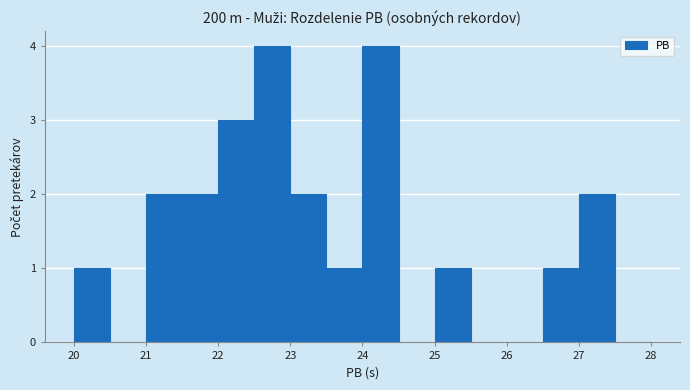

Reading left to right, transcribe this chart: for each bar, give the range it covers on the x-axis and its height. The values are not printed on the chart, so give them approximately, as read against the axis.

20.0 to 20.5: 1
20.5 to 21.0: 0
21.0 to 21.5: 2
21.5 to 22.0: 2
22.0 to 22.5: 3
22.5 to 23.0: 4
23.0 to 23.5: 2
23.5 to 24.0: 1
24.0 to 24.5: 4
24.5 to 25.0: 0
25.0 to 25.5: 1
25.5 to 26.0: 0
26.0 to 26.5: 0
26.5 to 27.0: 1
27.0 to 27.5: 2
27.5 to 28.0: 0